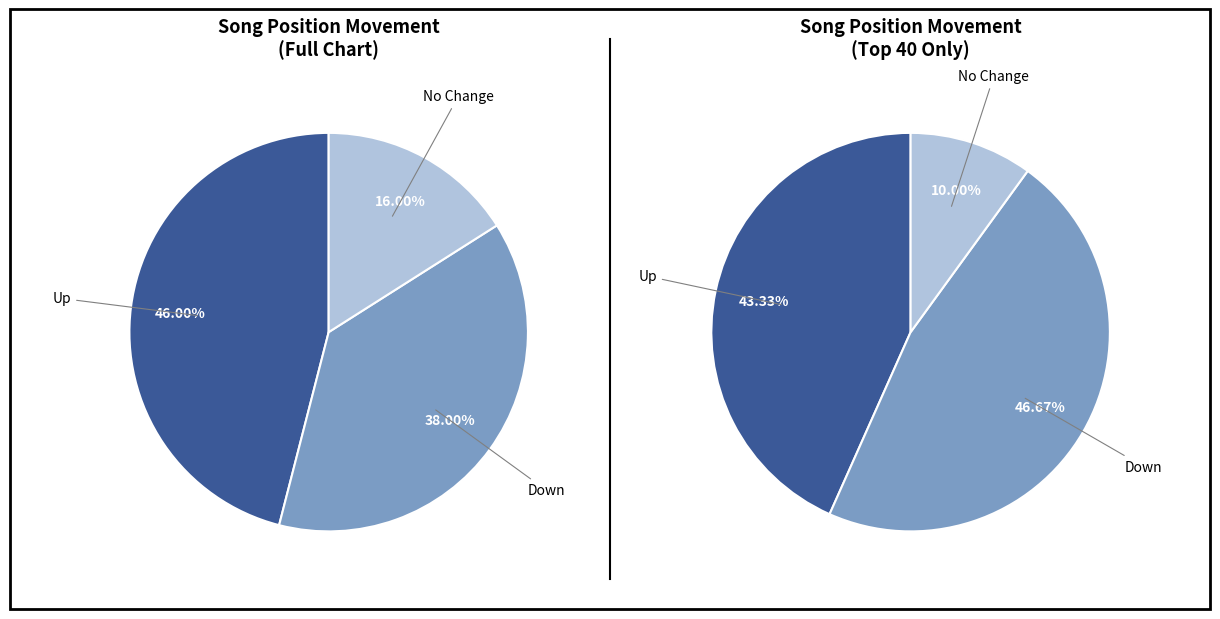

Count the number of slices in the pie.

3